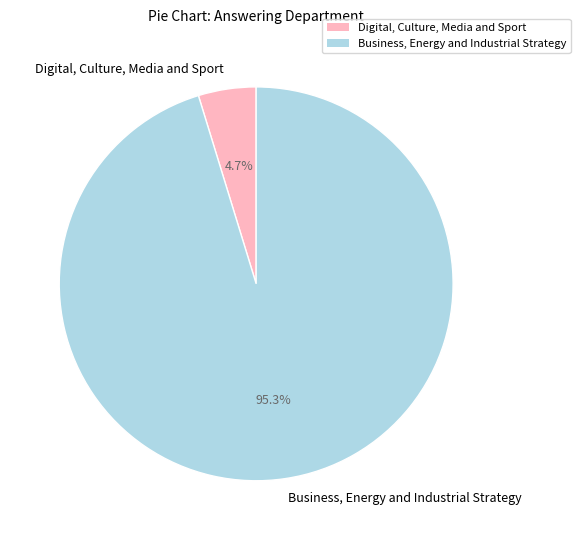

To the nearest percent, what portion does Digital, Culture, Media and Sport represent?

5%